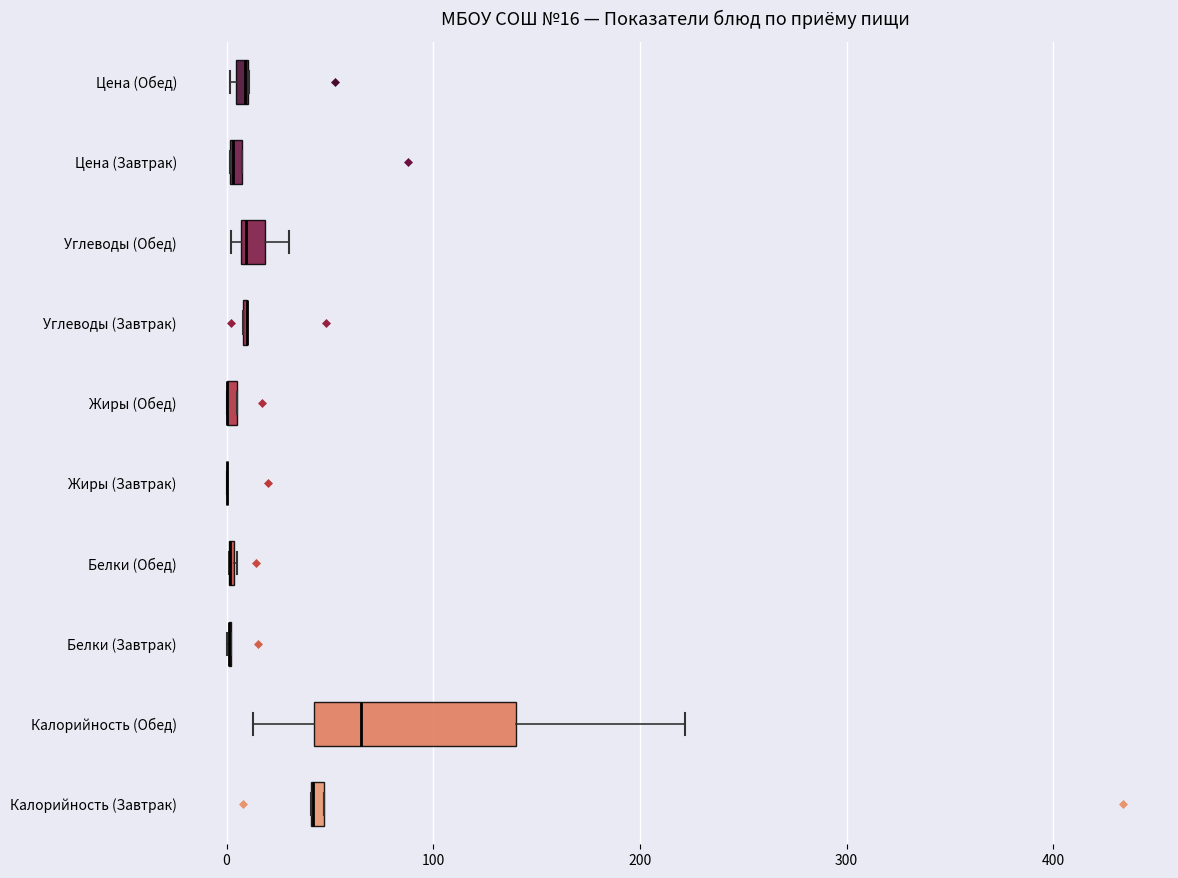

Which box is the widest, from its left edge to its right edge?

Калорийность (Обед)